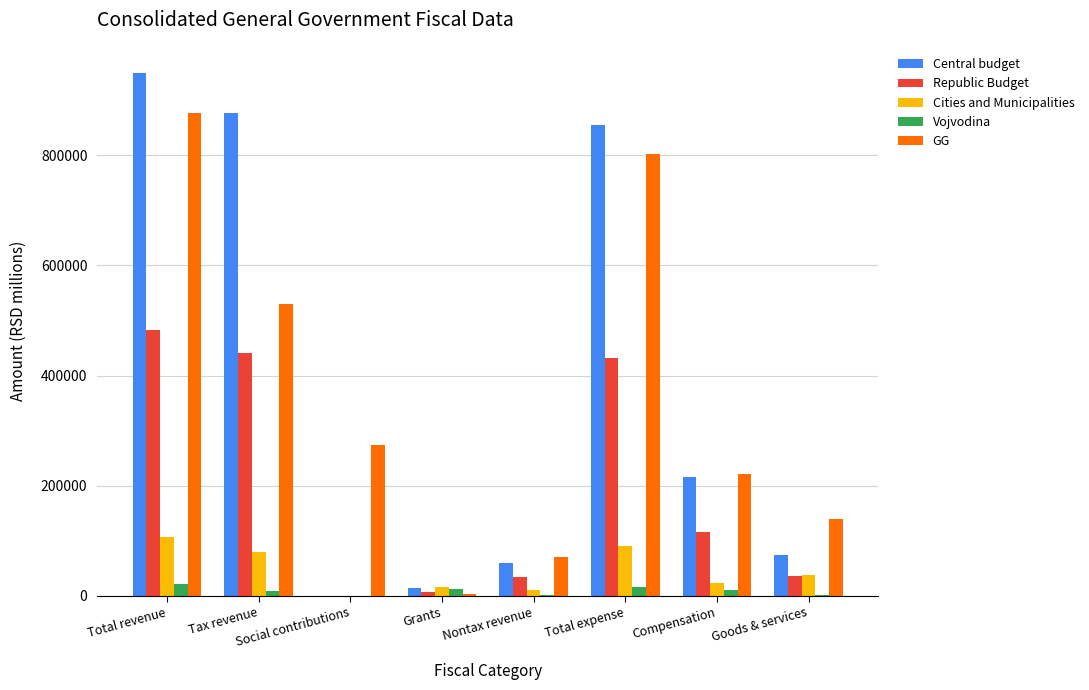

True or false: Republic Budget has a value of 116148.3 at Compensation.

True